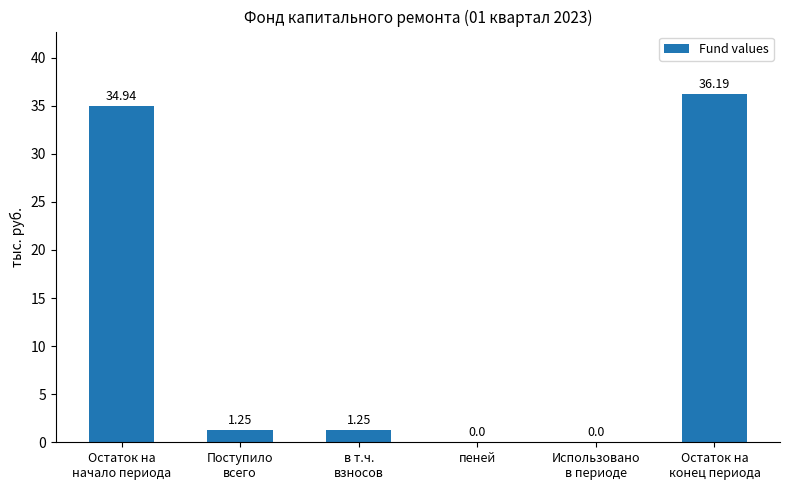

What is the sum of all values?

73.6